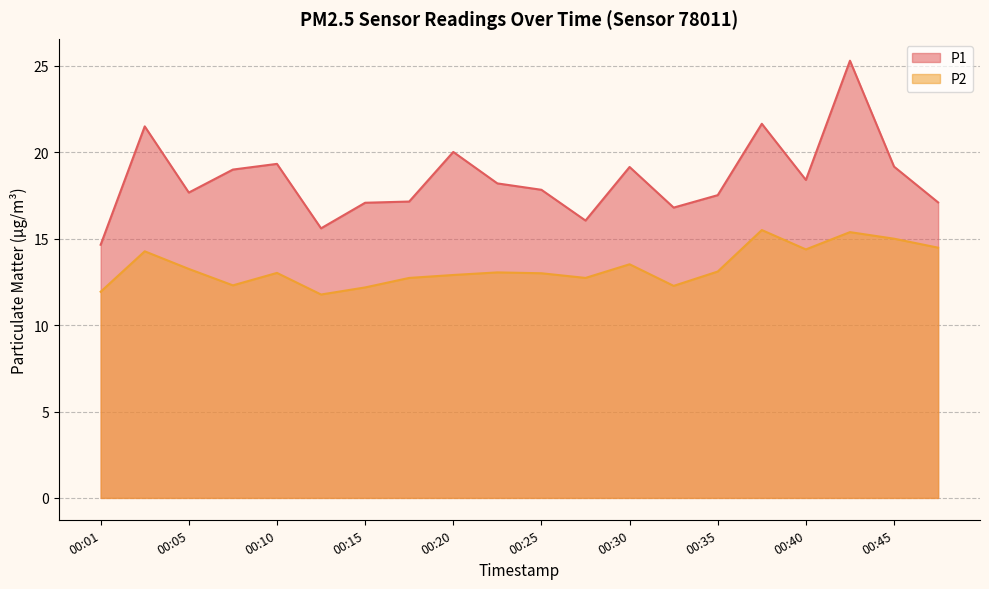

True or false: P1 has more than 2 interior local peaks.

True